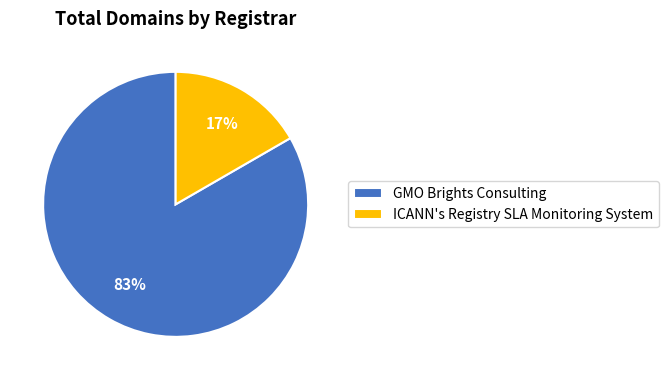

To the nearest percent, what is the combined percentage of ICANN's Registry SLA Monitoring System and GMO Brights Consulting?

100%